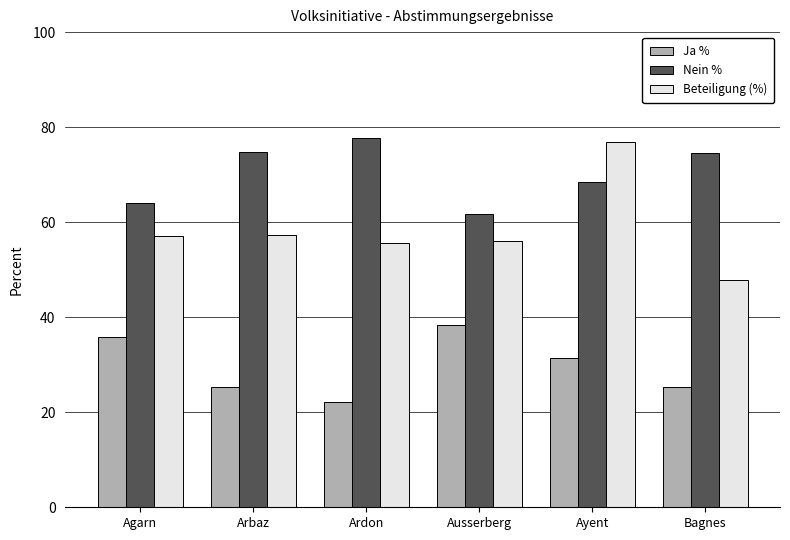

List the series in order of their overall mean, highest first.

Nein %, Beteiligung (%), Ja %